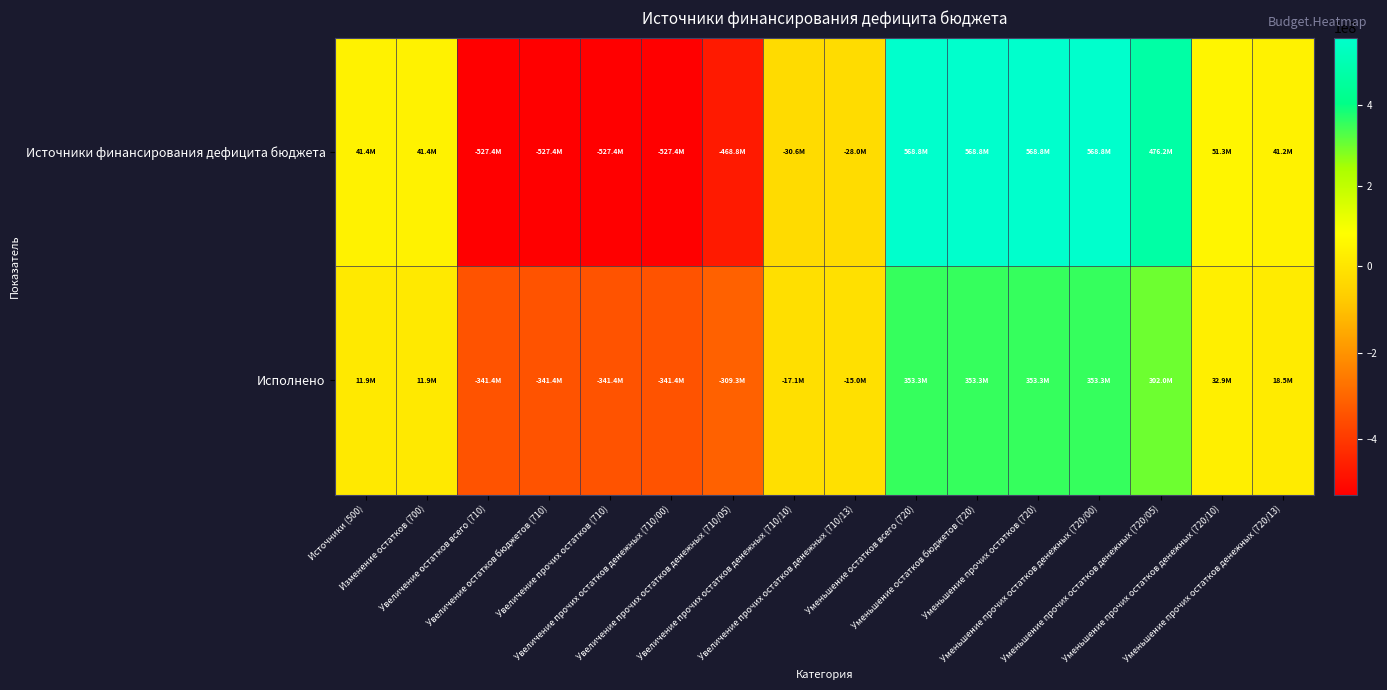

At which category is the sum across all series the highest?

Уменьшение остатков всего (720)